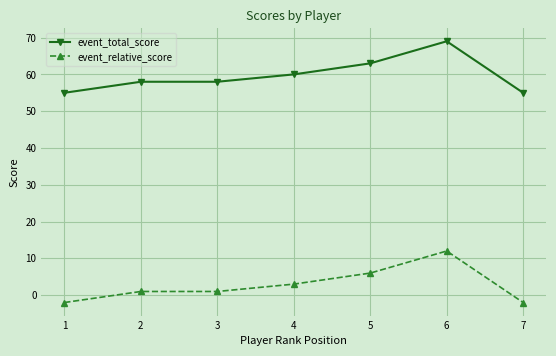

What is the difference between the maximum and minimum values in the event_relative_score series?

14